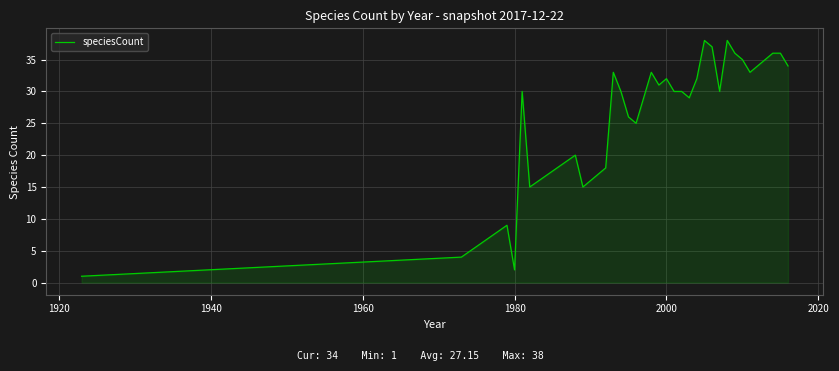

How many lines are shown in the chart?

1